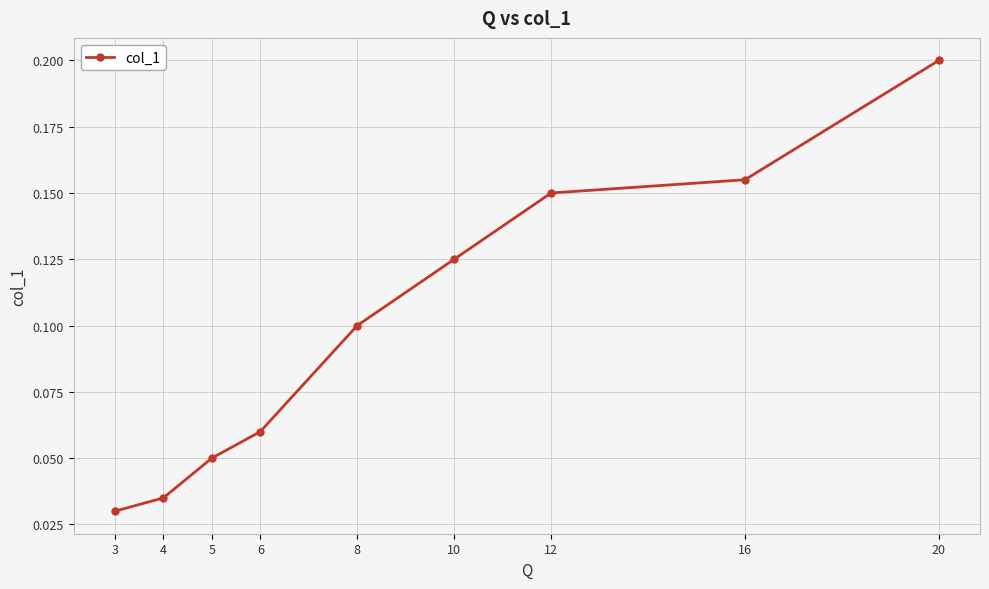

Which label corresponds to the largest value in the chart?

20